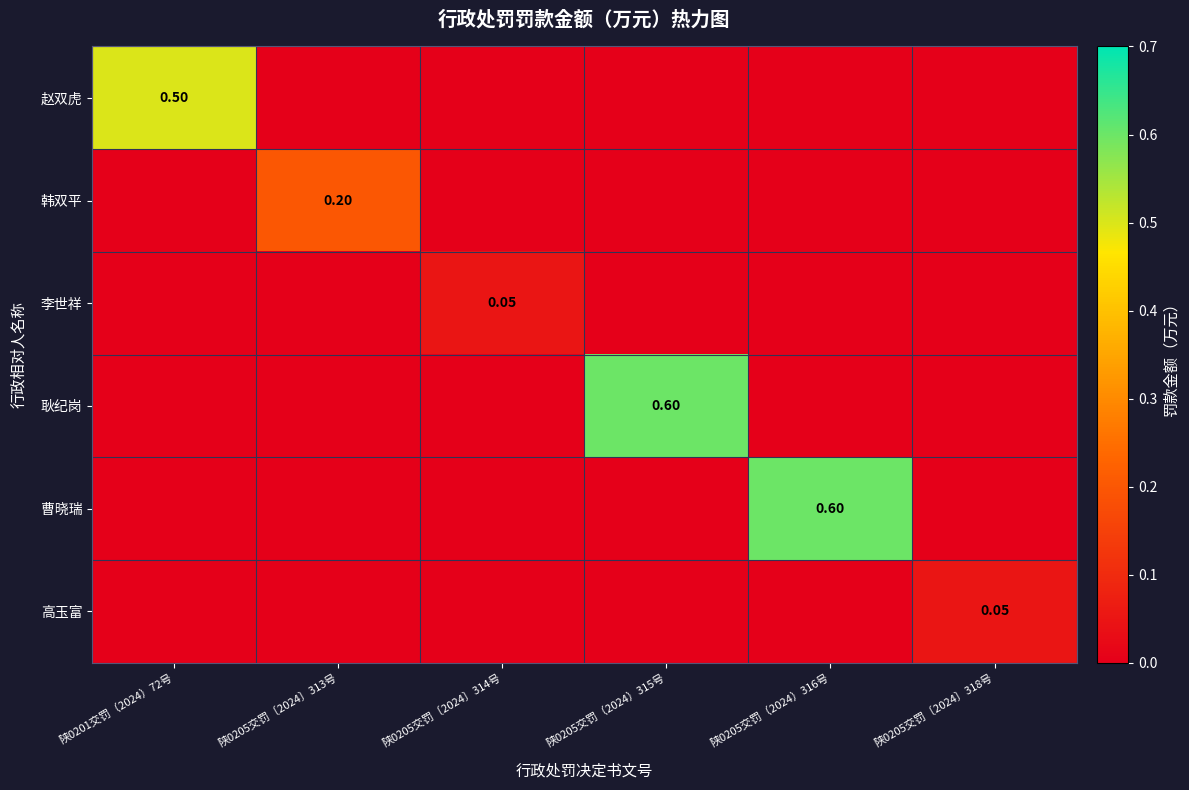

Rank the series by their maximum value, from lowest to highest.

李世祥, 高玉富, 韩双平, 赵双虎, 耿纪岗, 曹晓瑞